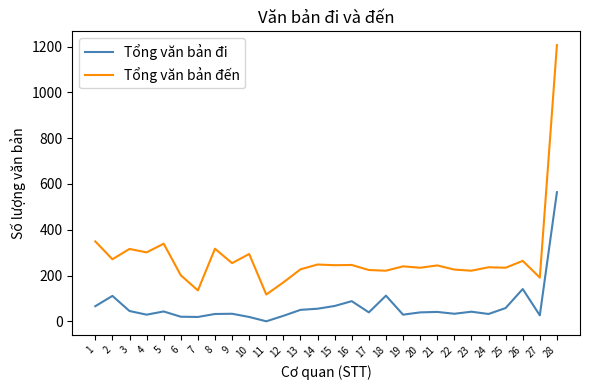

Which series has the largest range (max minus min)?

Tổng văn bản đến